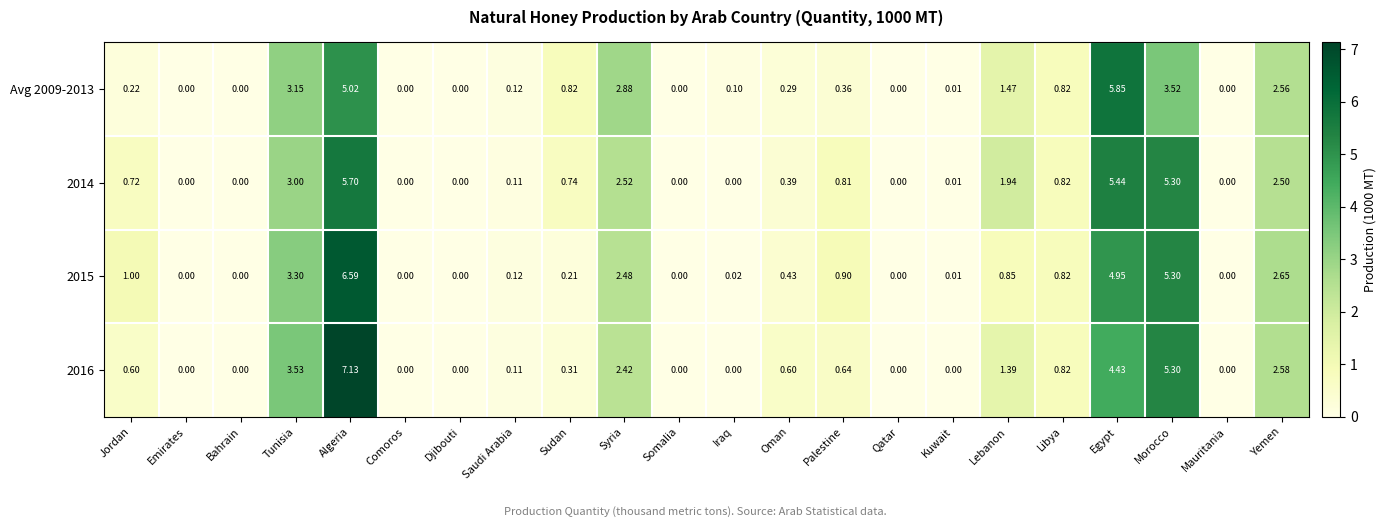

At how many categories does at least one series exceed 4?

3